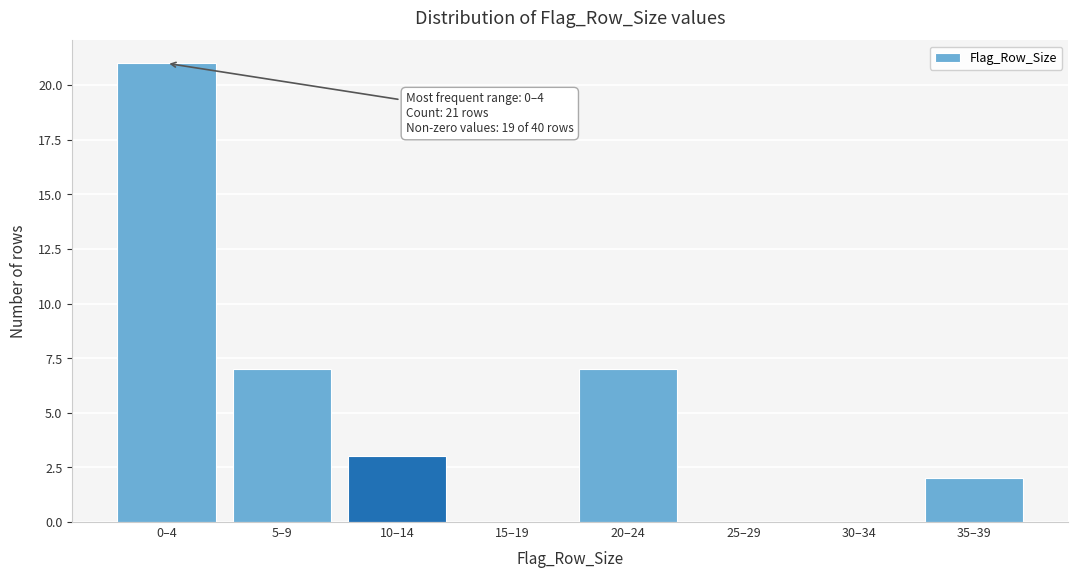

Reading left to right, extract all data points from this chart.

0–4=21	5–9=7	10–14=3	15–19=0	20–24=7	25–29=0	30–34=0	35–39=2